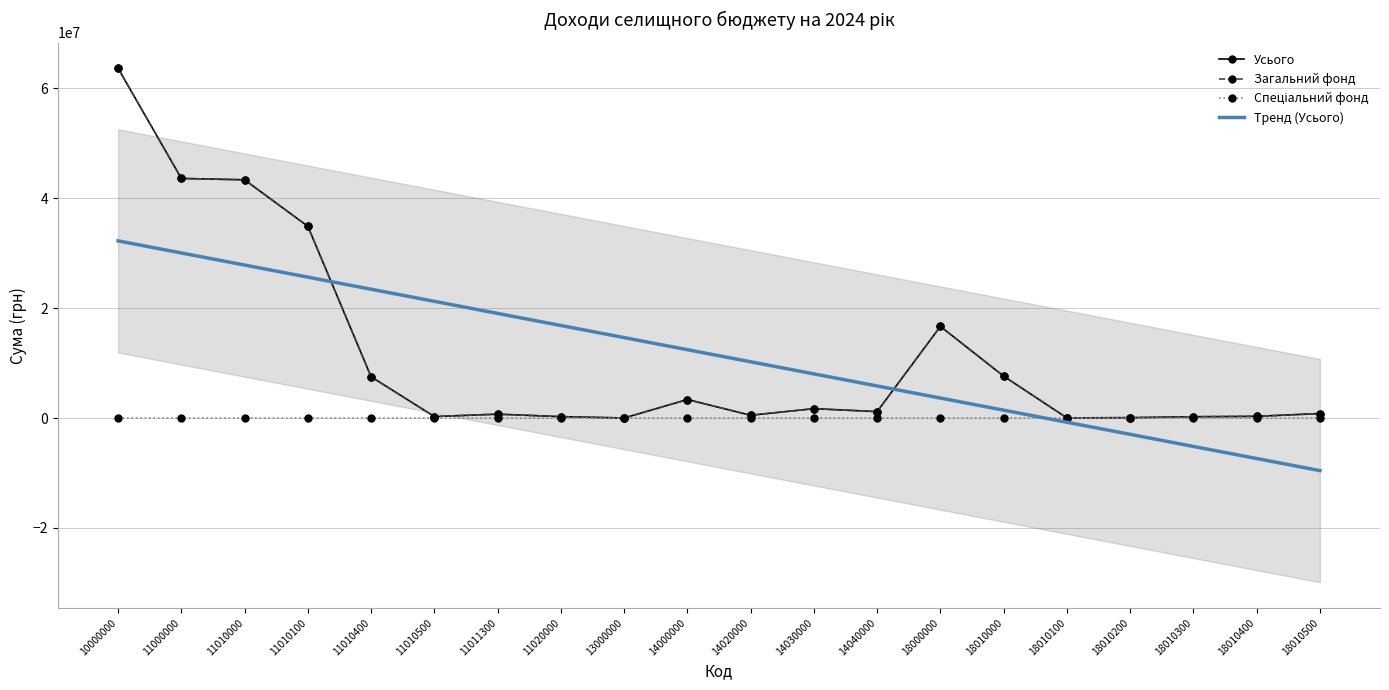

The value of Загальний фонд at 11010000 is 43331700.0. True or false?

True